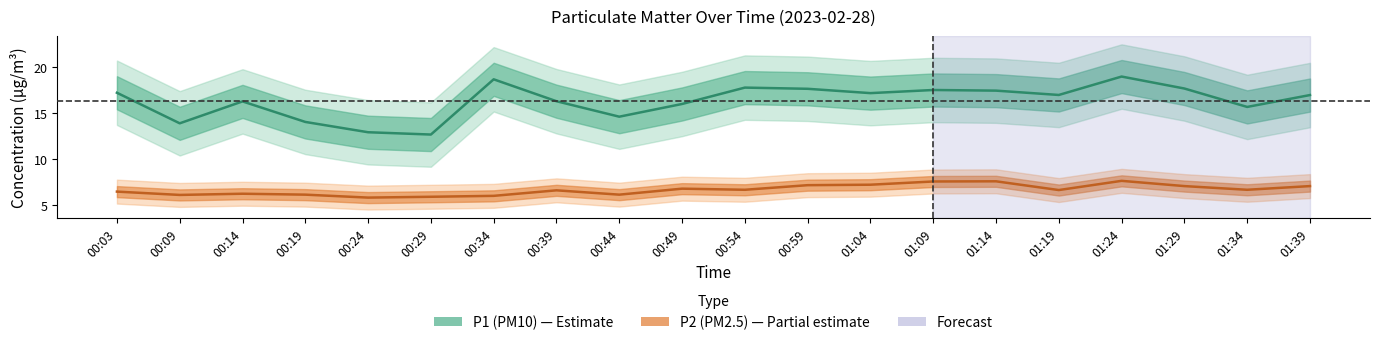

How many series are shown in this chart?

2